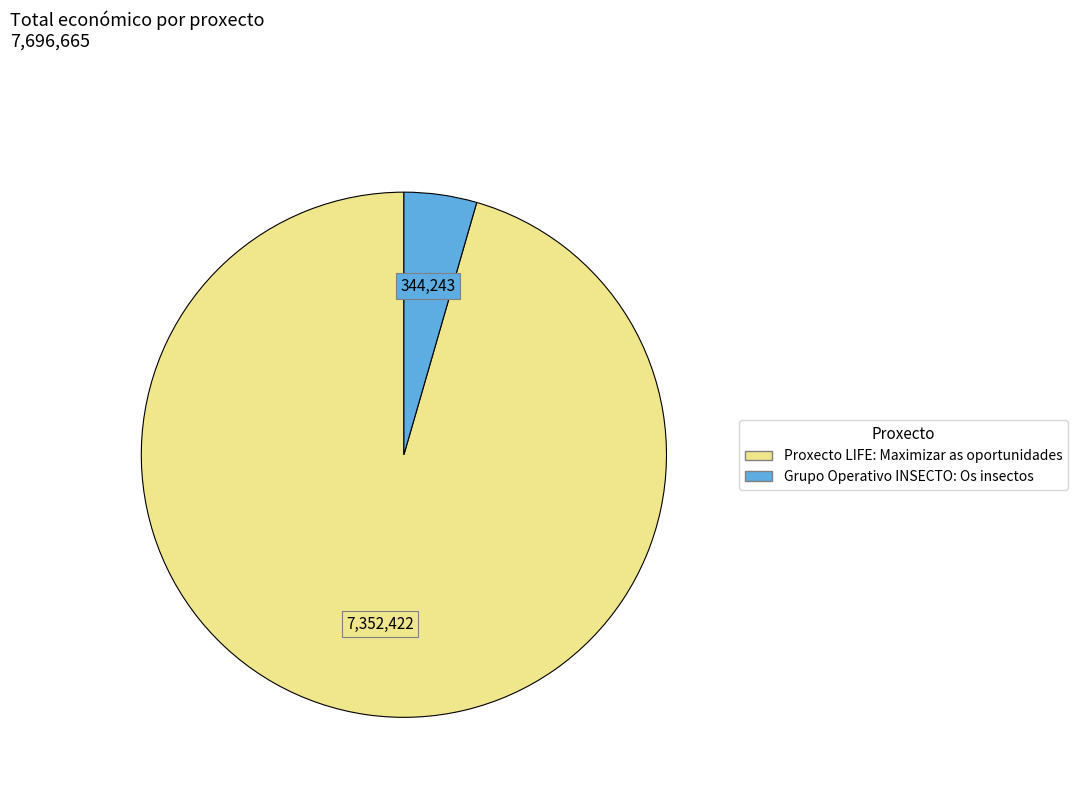

Which category has the biggest portion of the pie?

Proxecto LIFE: Maximizar as oportunidades